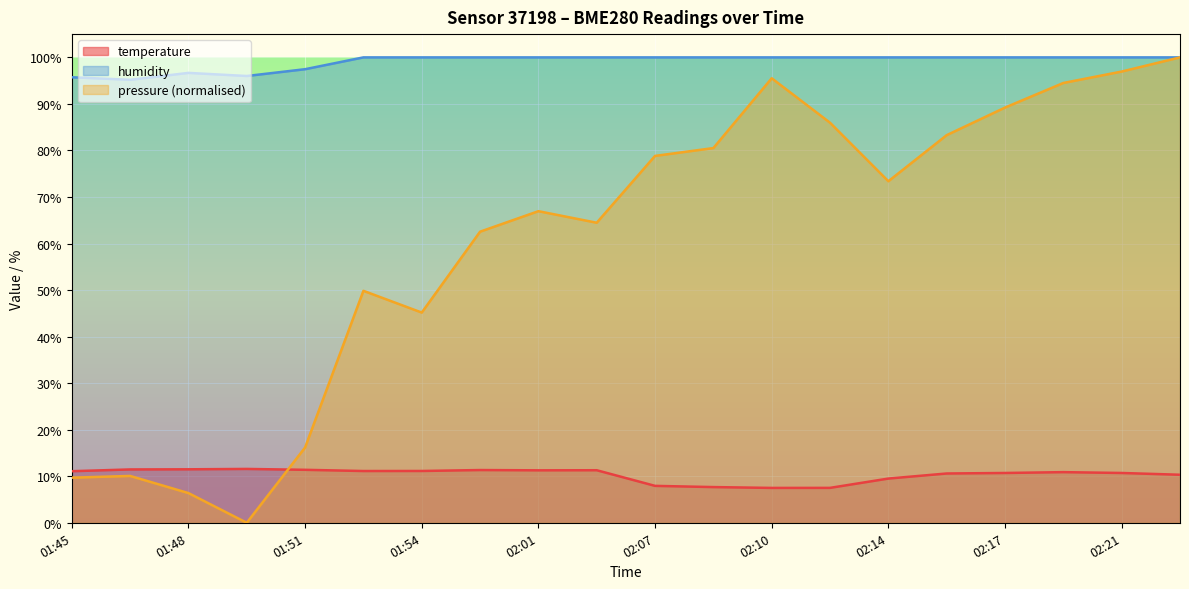

Which series has the widest spread of values?

pressure (normalised)